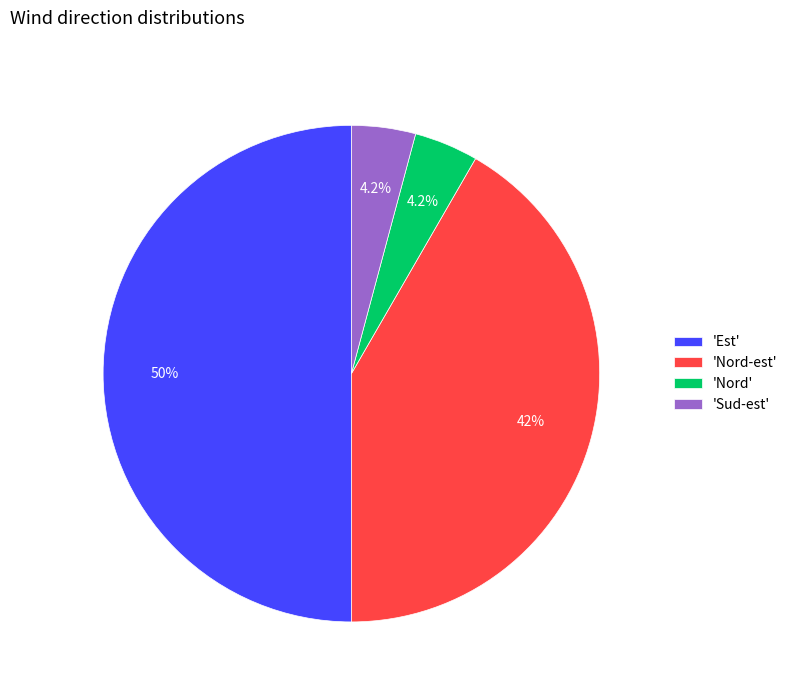

Which has a higher value, 'Nord' or 'Nord-est'?

'Nord-est'